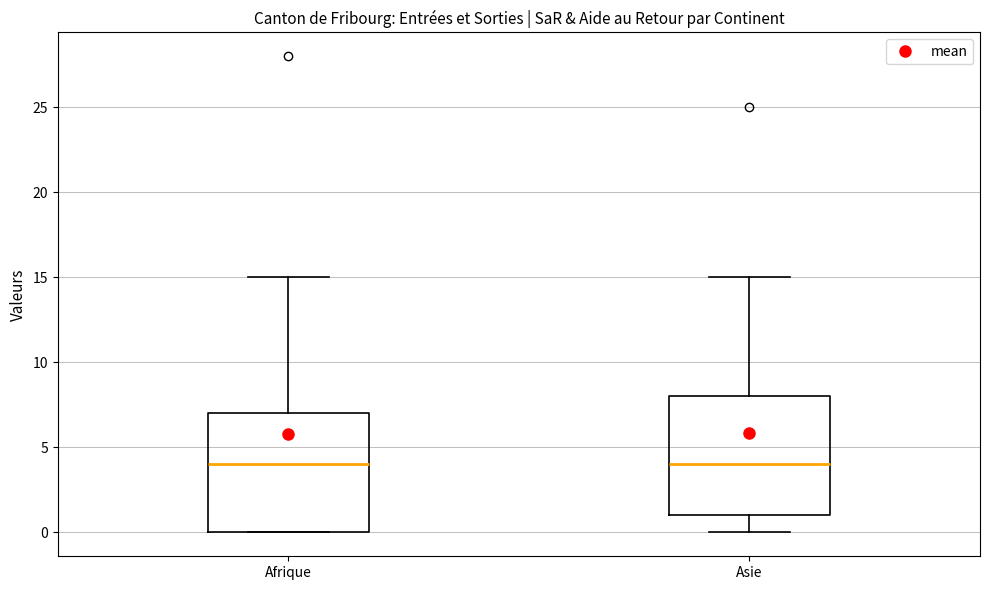

Reading left to right, transcribe this box plot: for each box, give where its median line is, the range the box spans, and where its two whiskers end, as read against the y-axis. The values are not printed on the chart, so give them approximately, as read against the axis.

Afrique: median 4, box 0 to 7, whiskers 0 to 15
Asie: median 4, box 1 to 8, whiskers 0 to 15